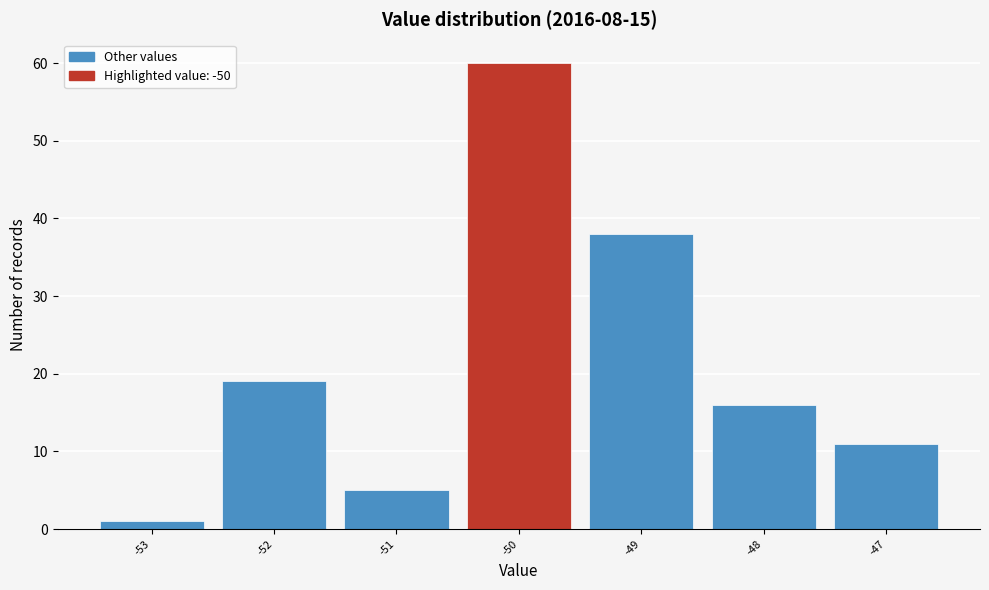

Over which range of the x-axis is the bar tallest?

-50.5 to -49.5